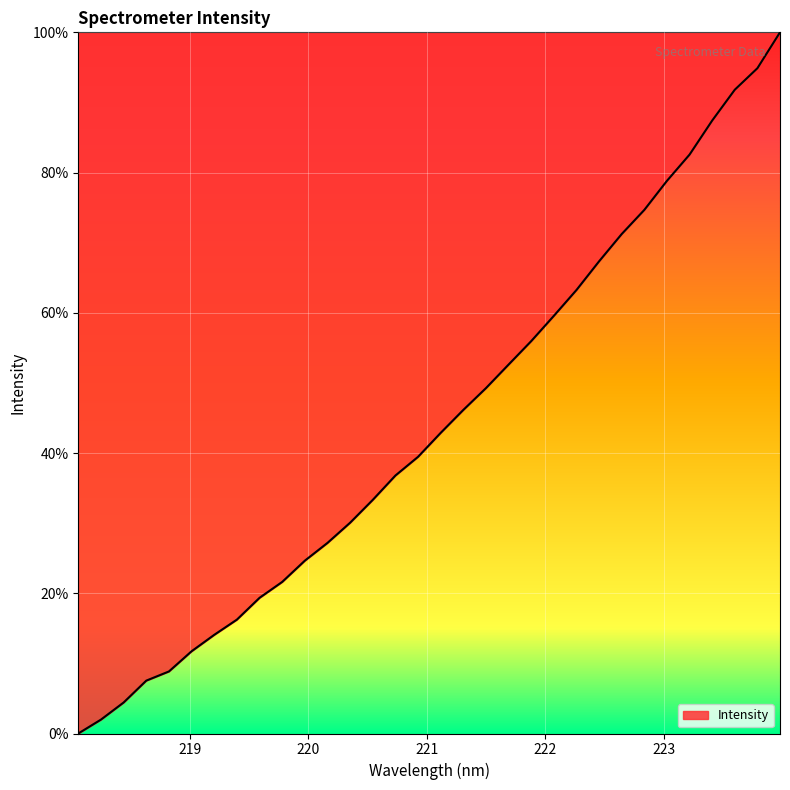

Does the chart display data point markers on the line(s)?

No